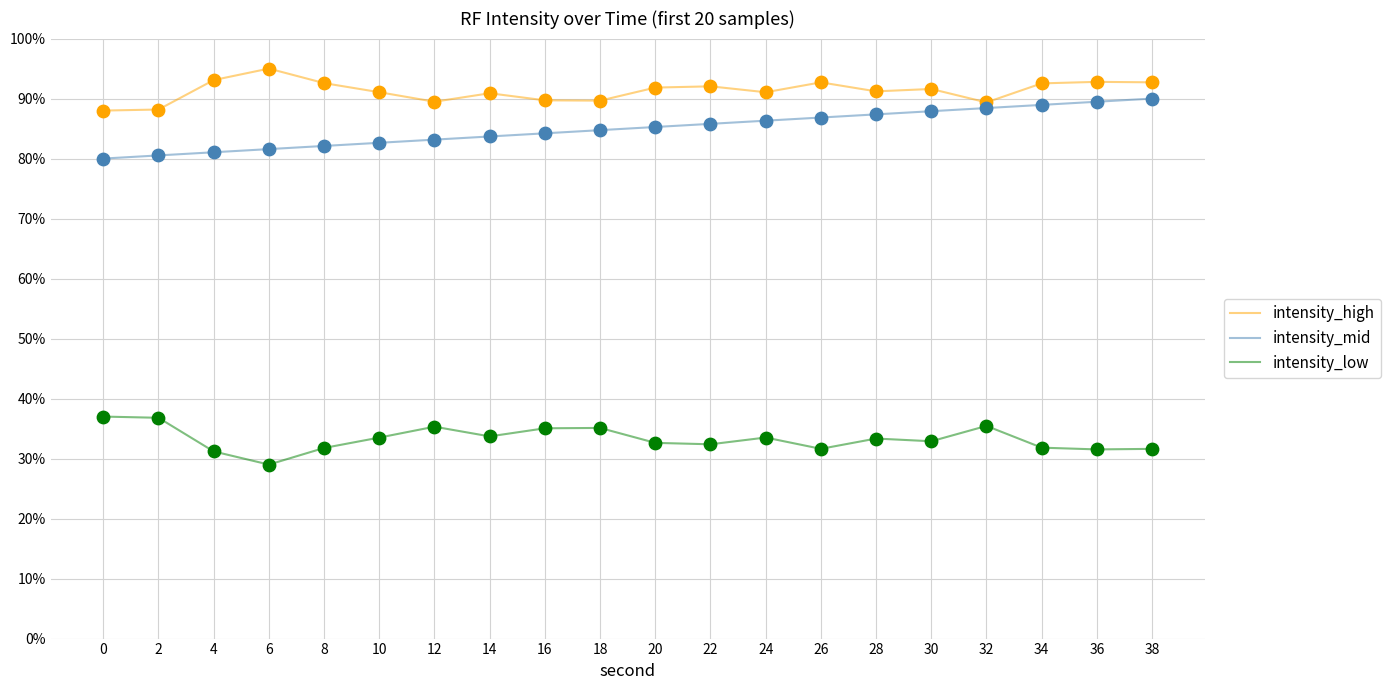

Is this an area chart (filled region under the line)?

No